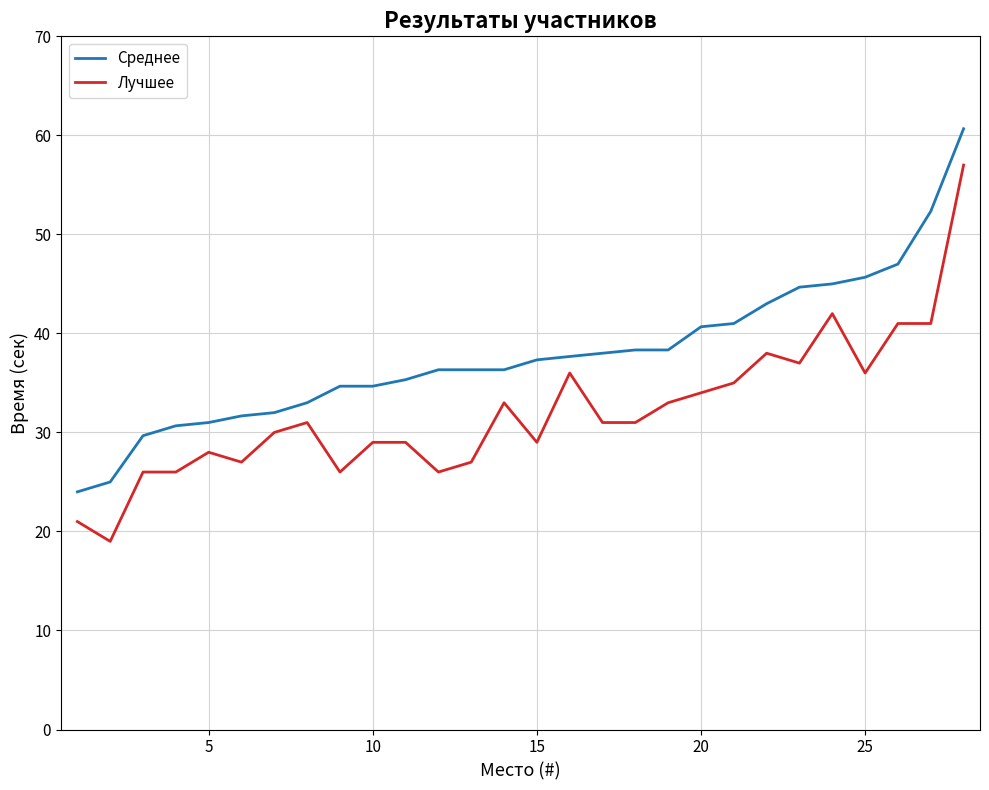

Which series has the largest total across all categories?

Среднее